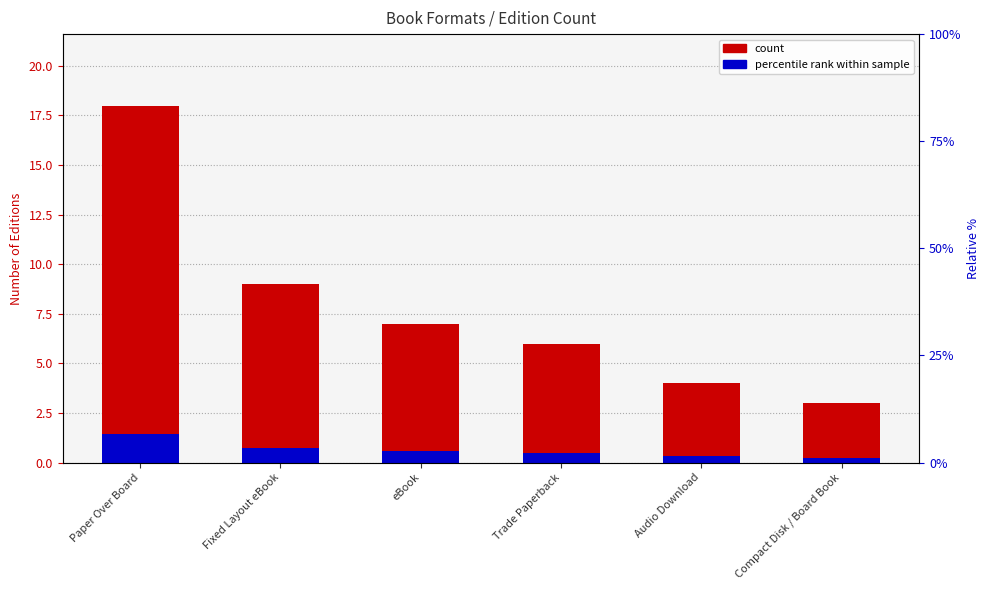

At which label does count first exceed 7?

Paper Over Board